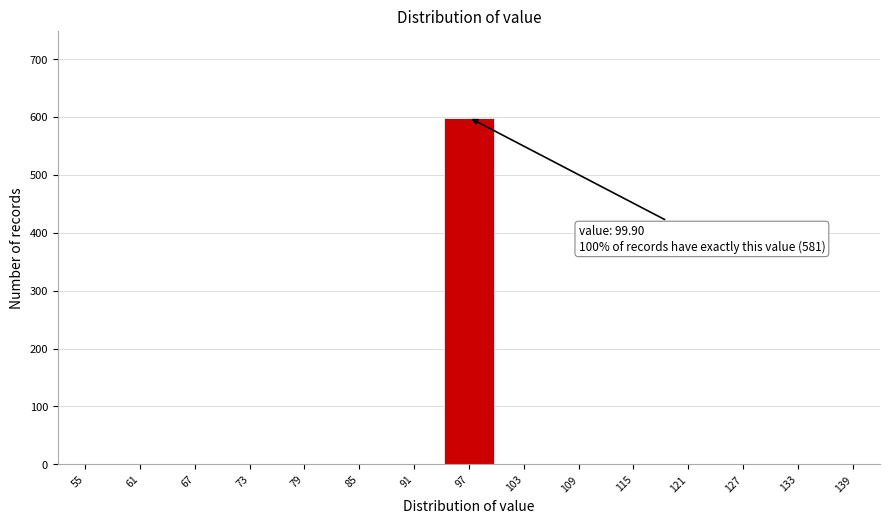

Reading left to right, list all the values displayed in this chart.

55=0	61=0	67=0	73=0	79=0	85=0	91=0	97=599	103=0	109=0	115=0	121=0	127=0	133=0	139=0